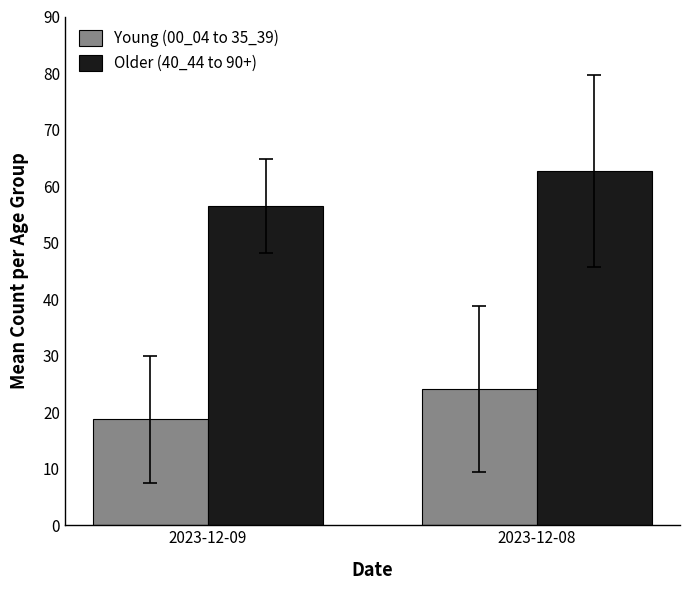

Which series has the largest range (max minus min)?

Older (40_44 to 90+)